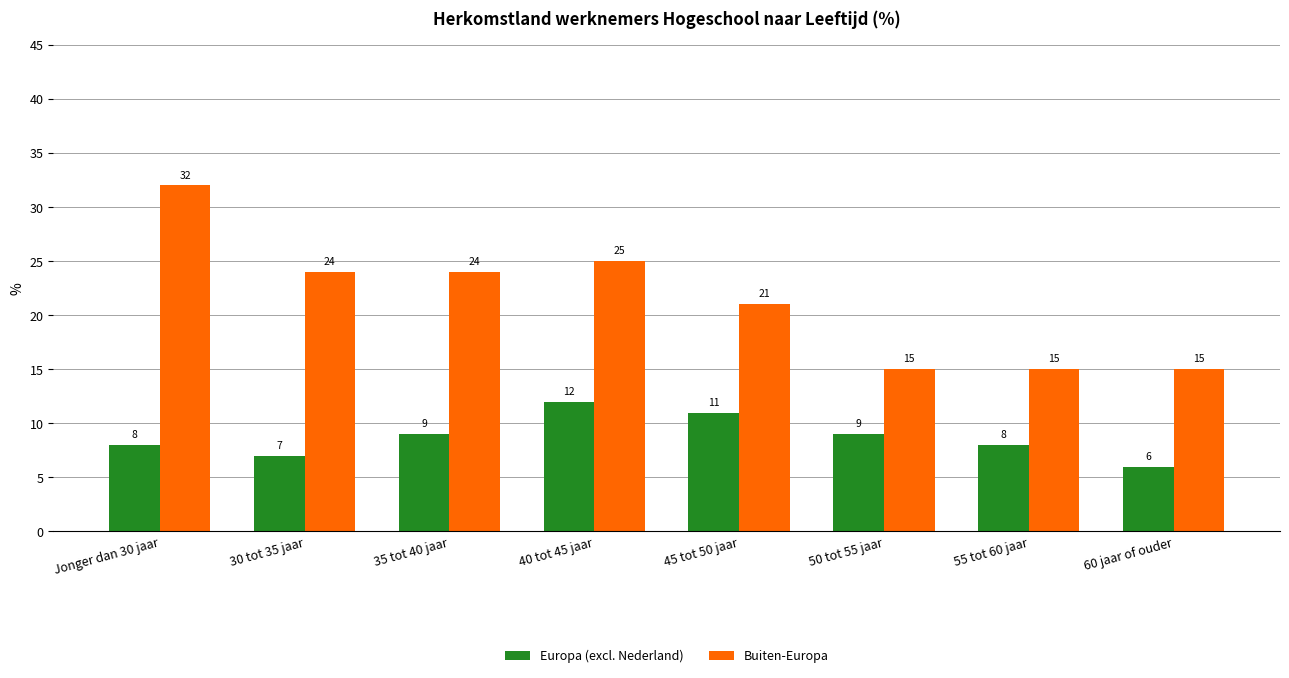

Count the Europa (excl. Nederland) values in the range 8 to 11.

5